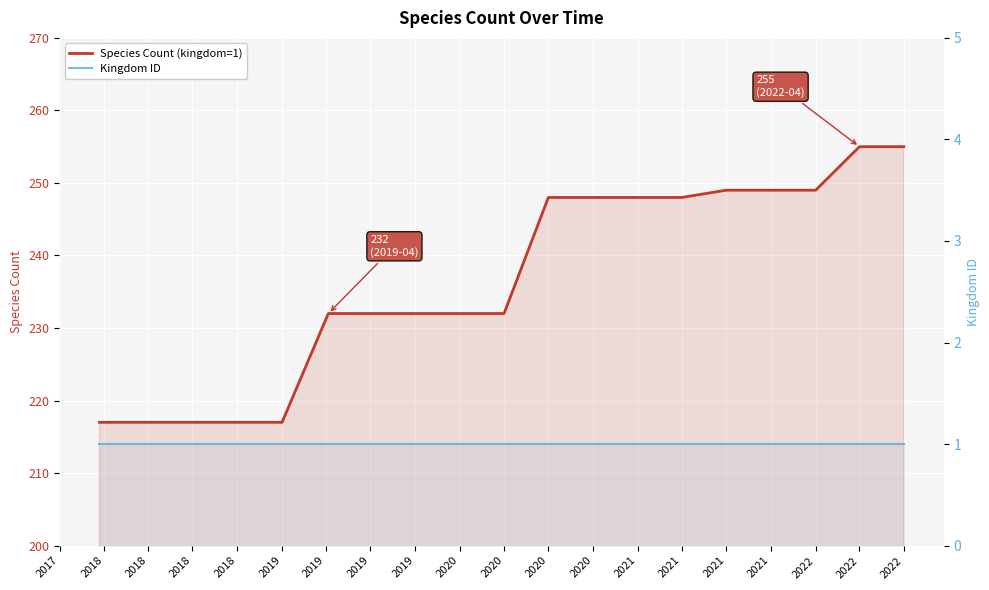

Which series has the largest range (max minus min)?

Species Count (kingdom=1)